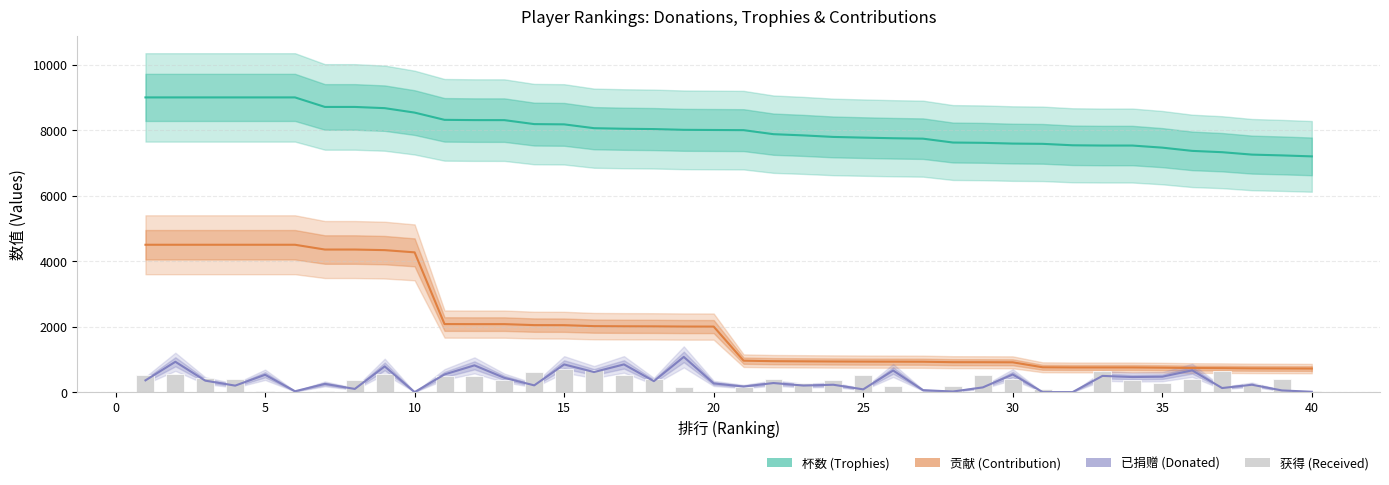

Which series has the largest total across all categories?

杯数